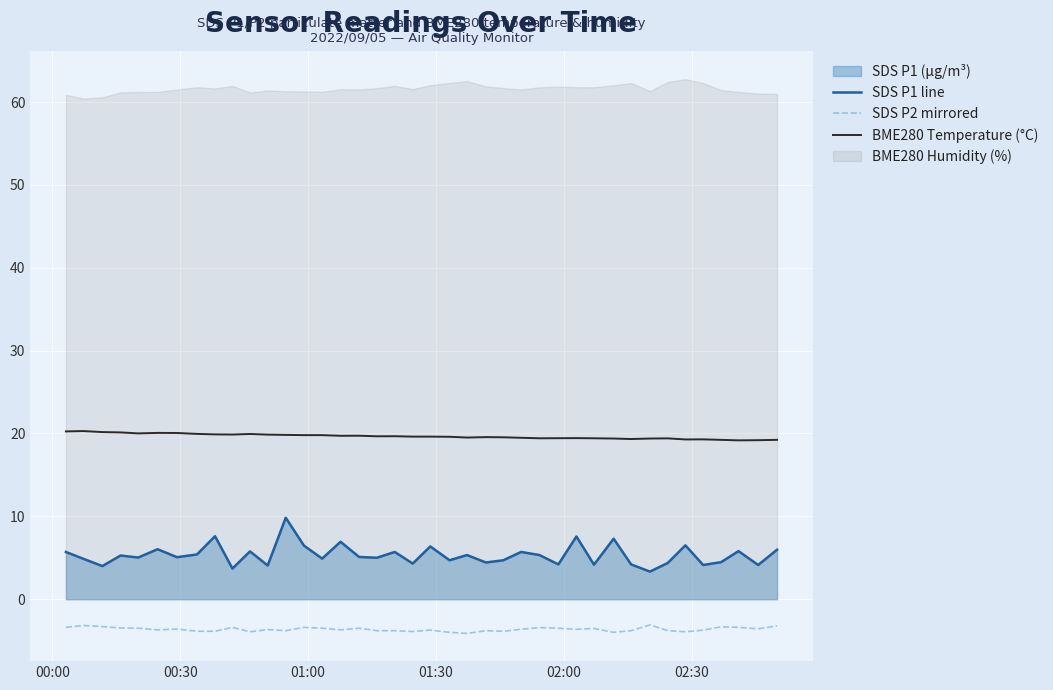

What is the lowest value of the SDS P1 line series?

3.3